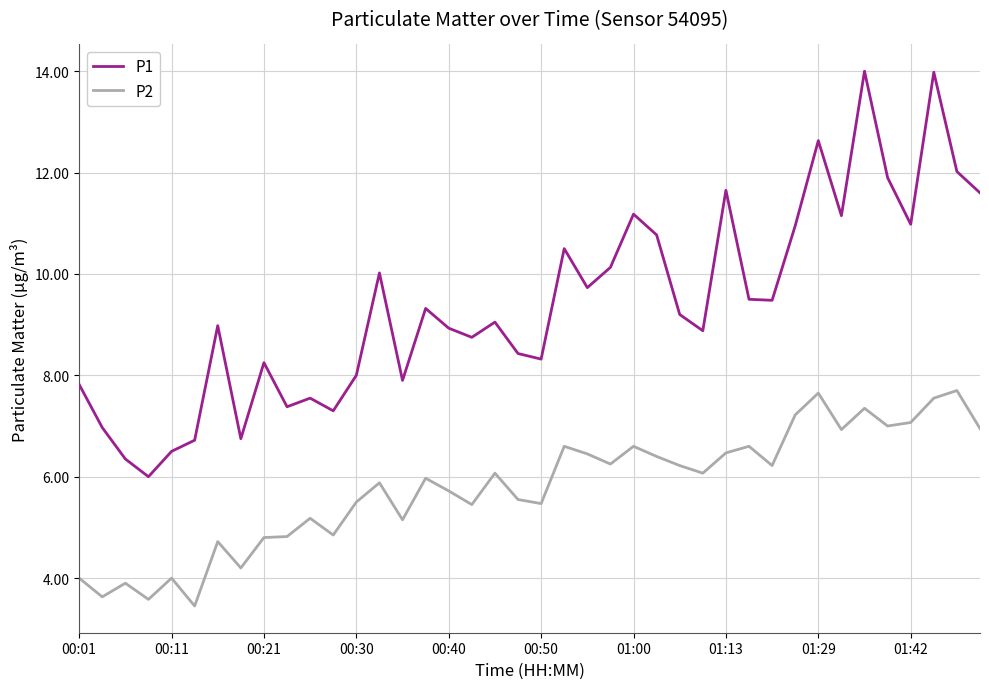

Rank the series by their average value, from highest to lowest.

P1, P2